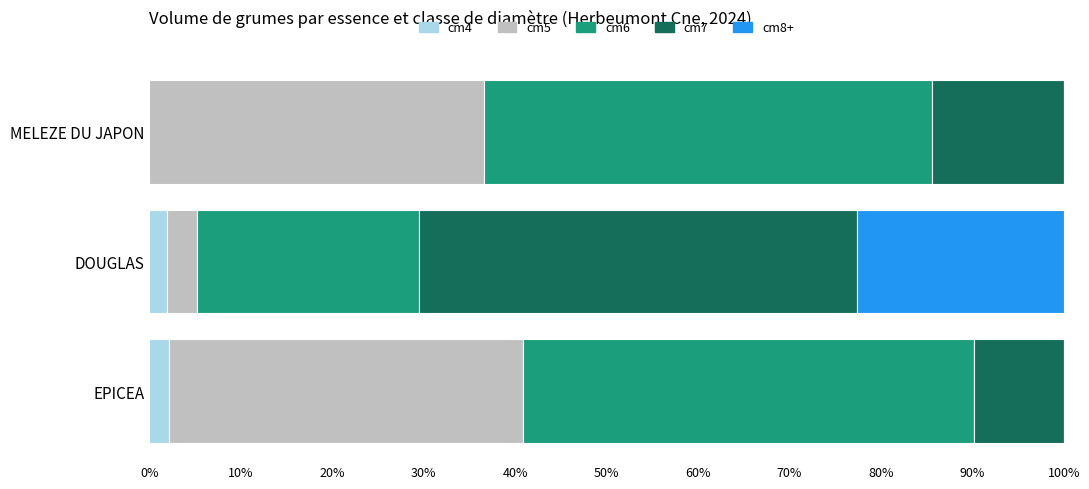

What is the total value across all series at MELEZE DU JAPON?

100.0